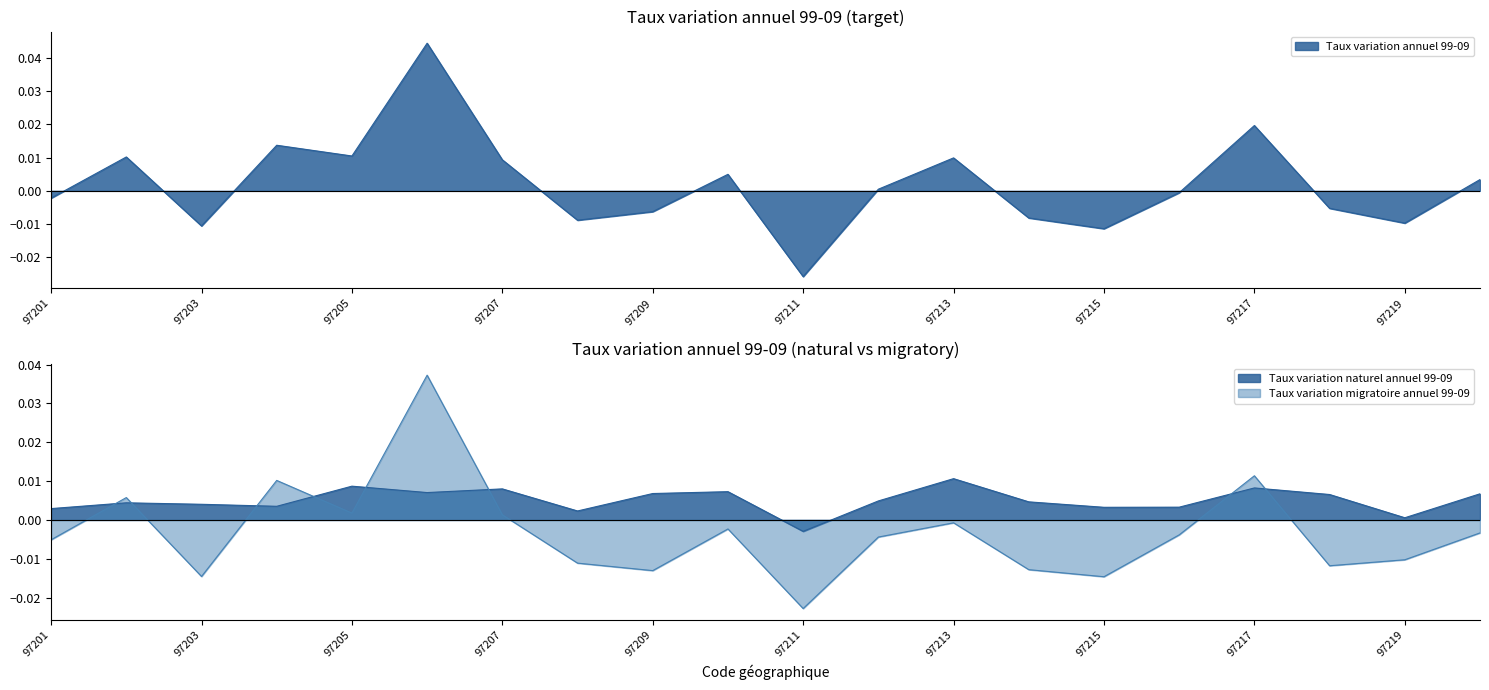

Rank the series by their maximum value, from lowest to highest.

Taux variation naturel annuel 99-09, Taux variation migratoire annuel 99-09, Taux variation annuel 99-09